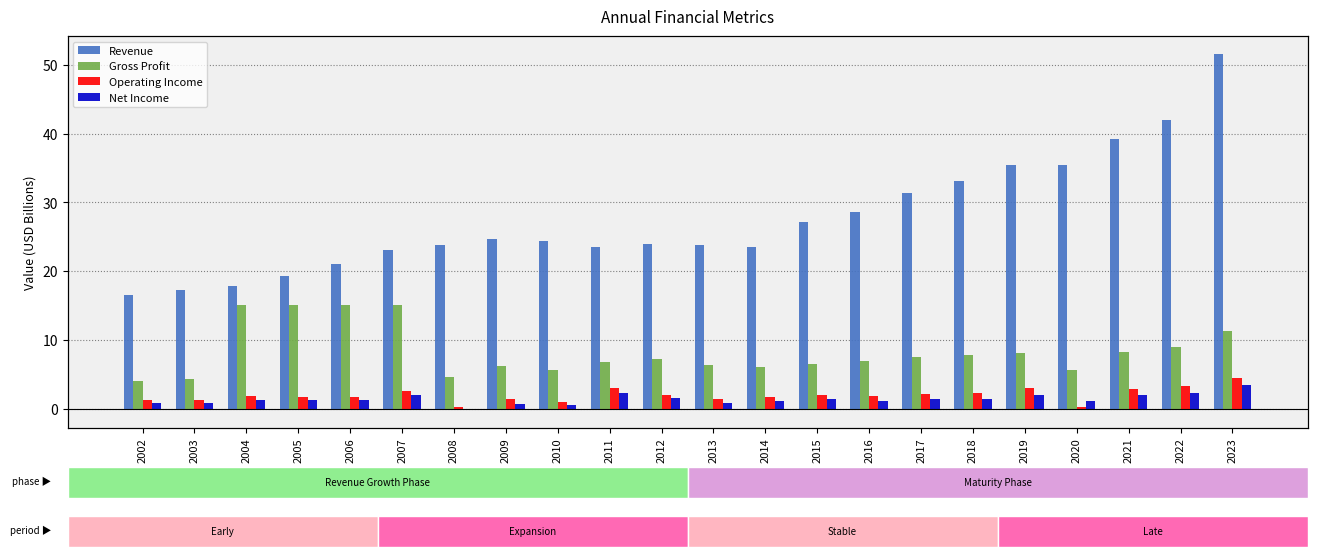

What is the maximum value for Operating Income?

4.4